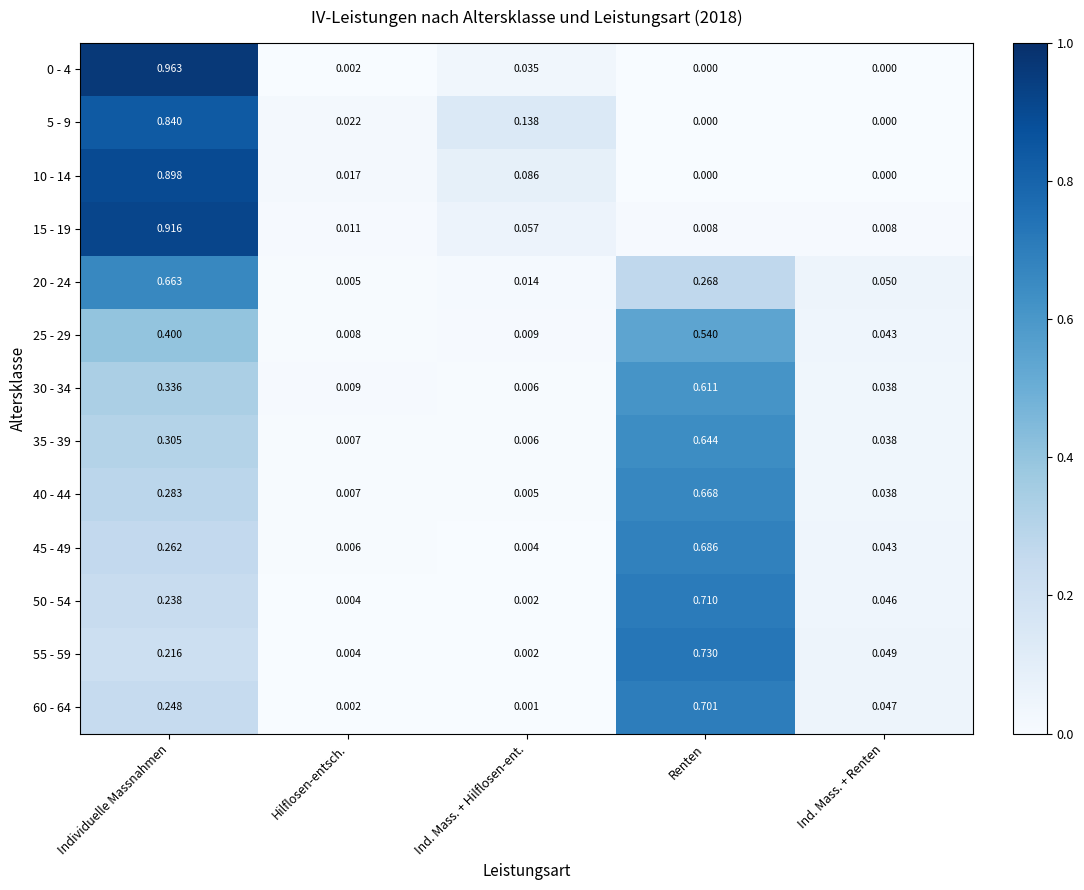

Rank the categories by 35 - 39 value from highest to lowest.

Renten, Individuelle Massnahmen, Ind. Mass. + Renten, Hilflosen-entsch., Ind. Mass. + Hilflosen-ent.